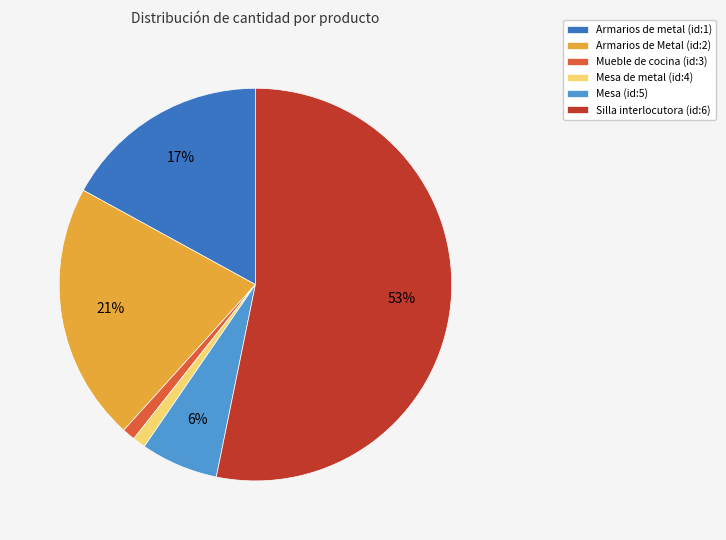

The Armarios de metal (id:1) slice represents 17% of the pie. True or false?

True